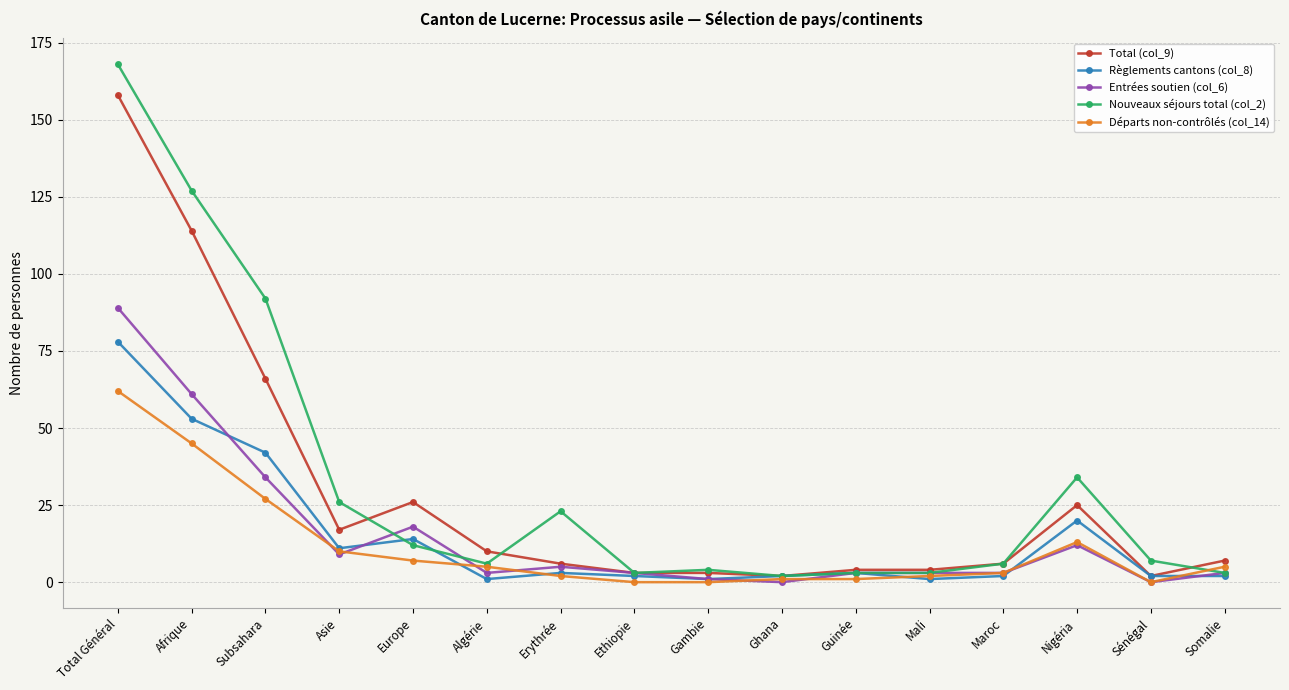

What is the label of the 9th point from the right?

Ethiopie